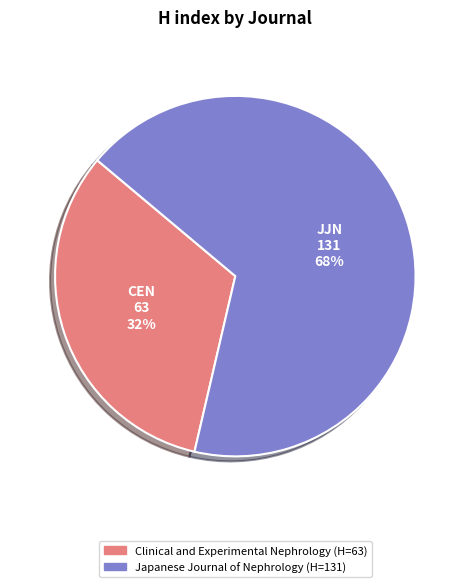

Which slice is the largest?

Japanese Journal of Nephrology